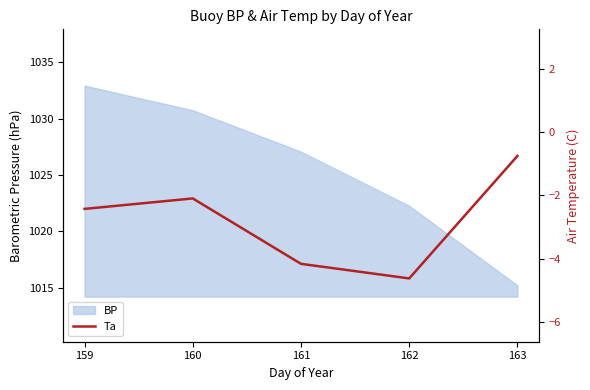

True or false: the data shows -2.4 at 159.

True